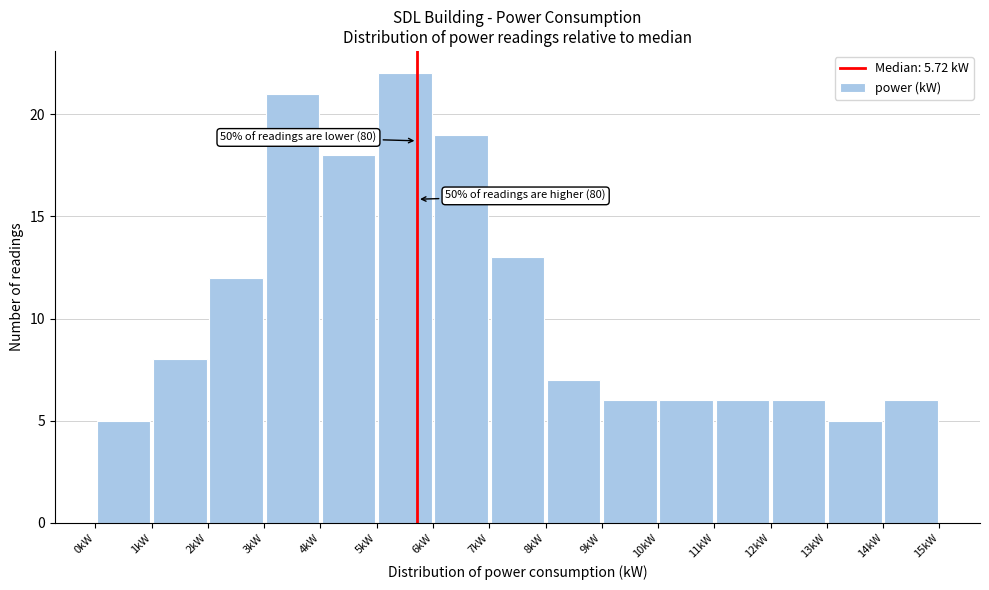

Over which range of the x-axis is the bar tallest?

5 to 6